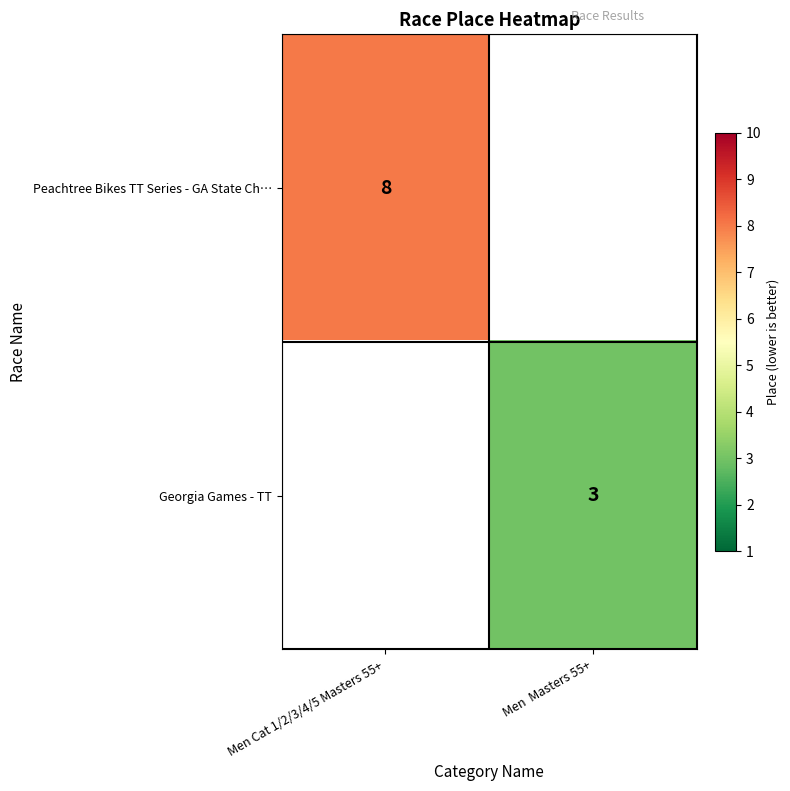

The Georgia Games - TT series shows 3 at Men  Masters 55+. True or false?

True